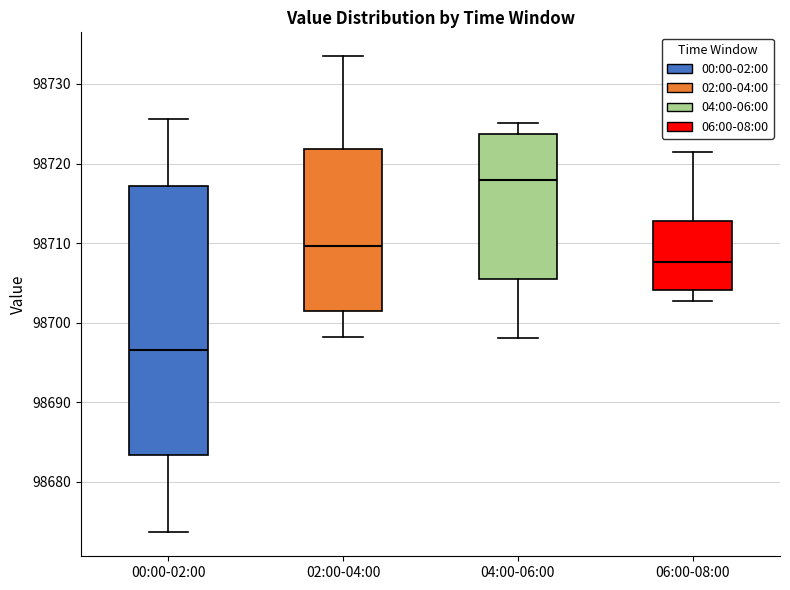

Reading left to right, read every box against the y-axis: the position of its median line, the range the box covers, and the ends of its whiskers. The values are not printed on the chart, so give them approximately, as read against the axis.

00:00-02:00: median 98697, box 98683 to 98717, whiskers 98674 to 98726
02:00-04:00: median 98710, box 98701 to 98722, whiskers 98698 to 98734
04:00-06:00: median 98718, box 98706 to 98724, whiskers 98698 to 98725
06:00-08:00: median 98708, box 98704 to 98713, whiskers 98703 to 98722